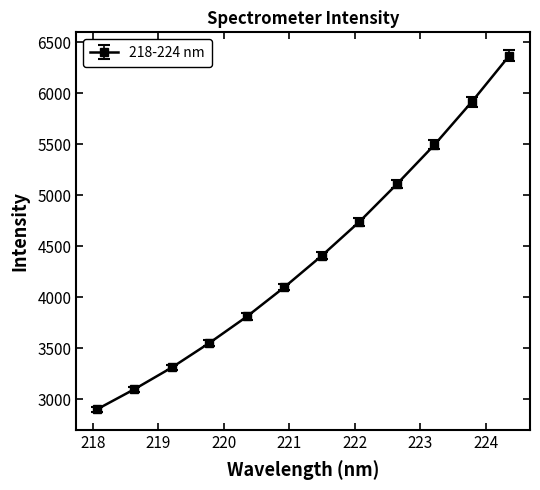

What is the greatest value displayed?

6367.3